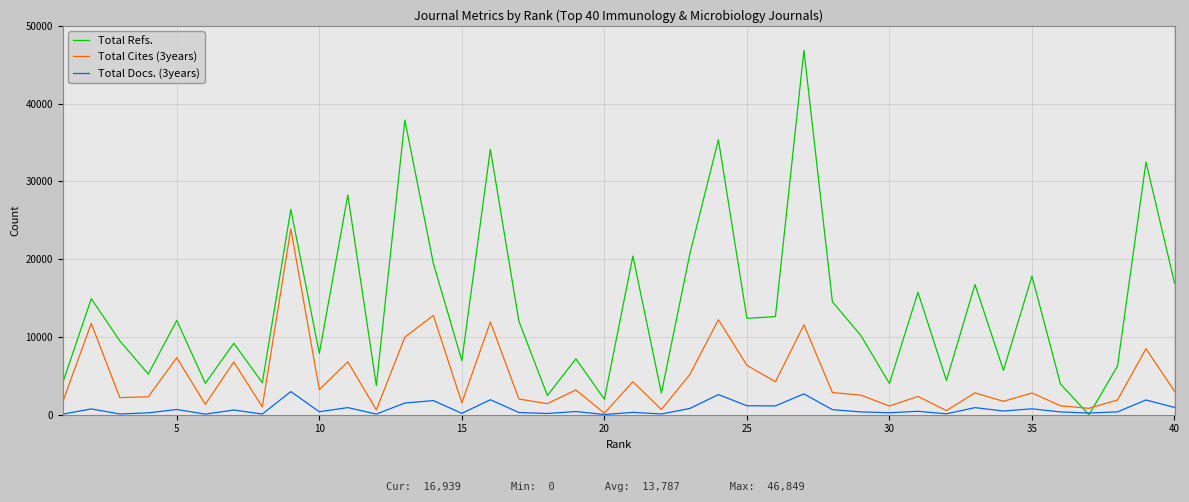

List the series in order of their overall mean, highest first.

Total Refs., Total Cites (3years), Total Docs. (3years)